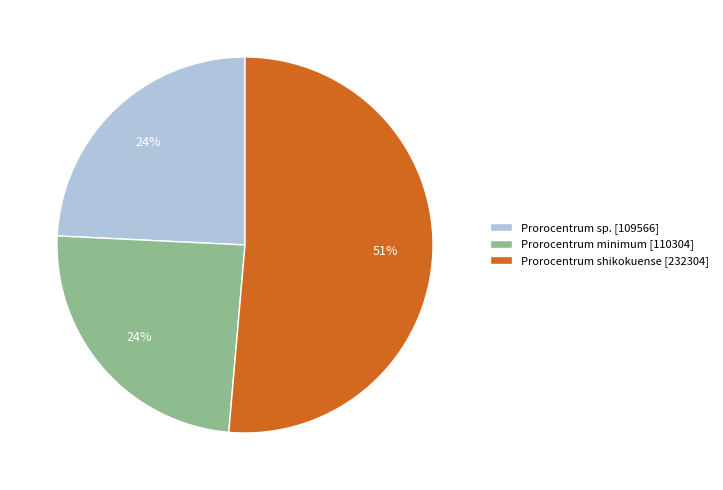

To the nearest percent, what is the average slice percentage?

33%